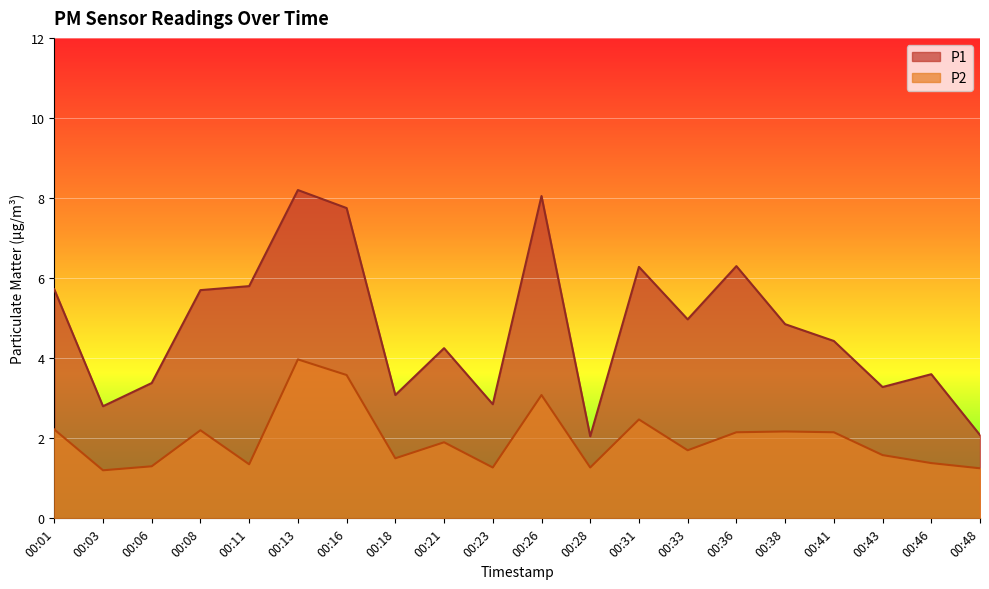

Which category has the lowest value in the P1 series?

00:28